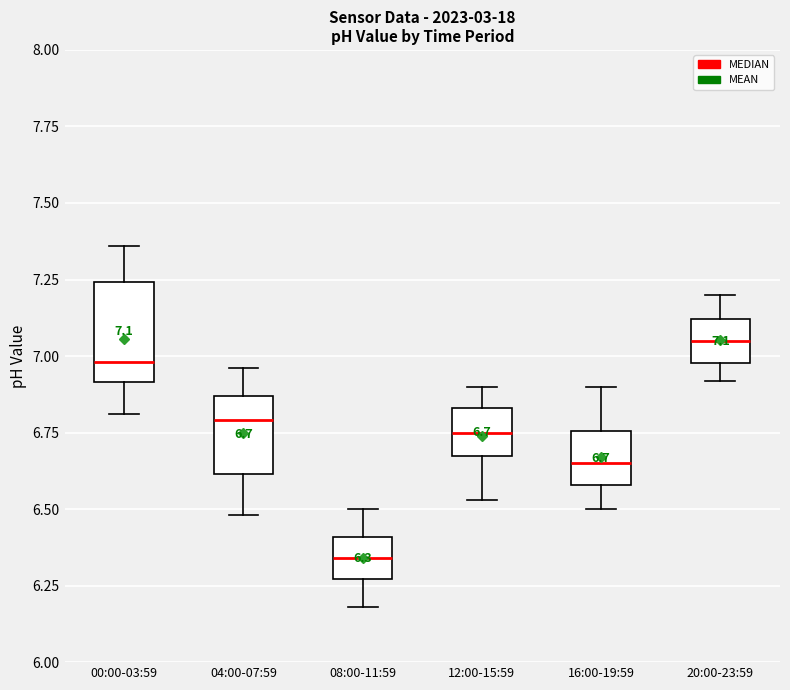

Which box's median line is the lowest?

08:00-11:59